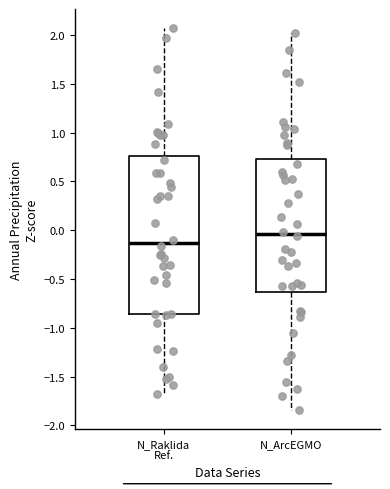

Reading left to right, transcribe this box plot: for each box, give where its median line is, the range the box spans, and where its two whiskers end, as read against the y-axis. The values are not printed on the chart, so give them approximately, as read against the axis.

N_Raklida Ref.: median -0.15, box -0.85 to 0.75, whiskers -1.65 to 2.05
N_ArcEGMO: median -0.05, box -0.65 to 0.75, whiskers -1.85 to 2.00